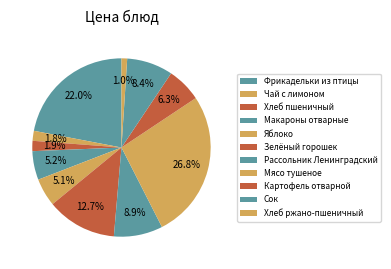

Is the sum of Чай с лимоном and Рассольник Ленинградский greater than half?

No